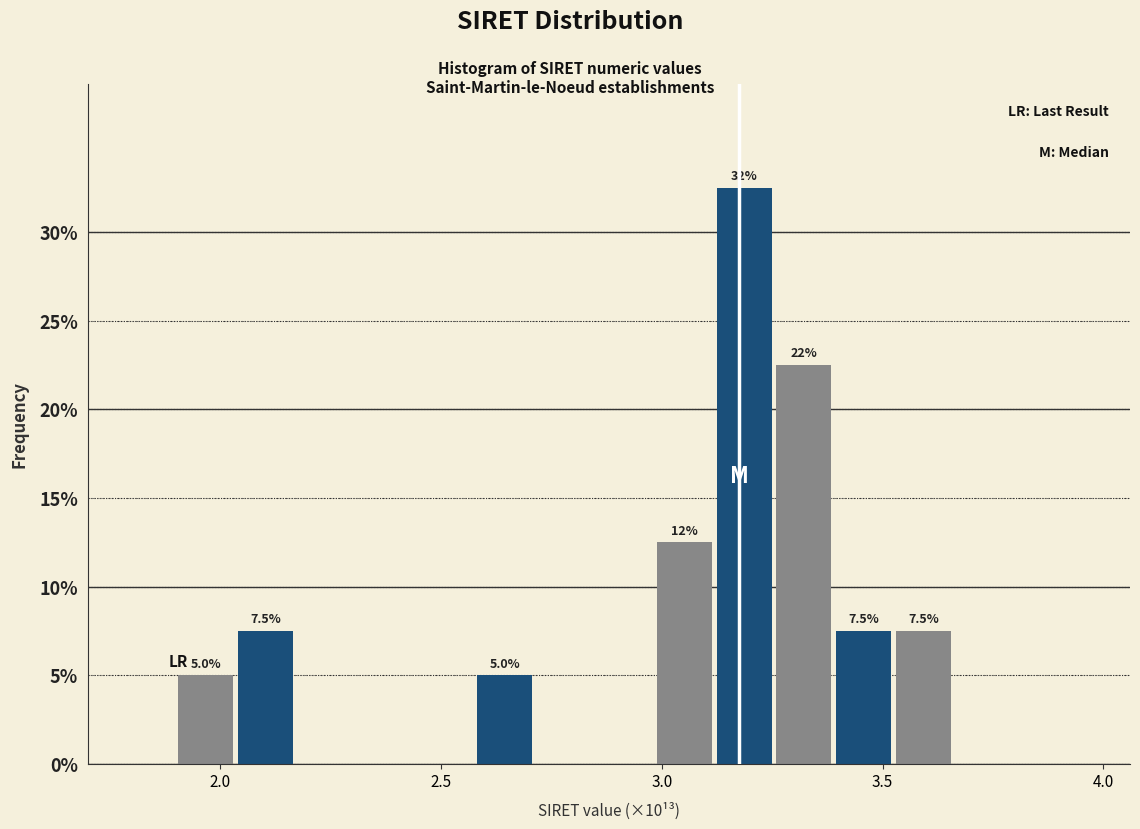

Around what value on the x-axis is the tallest bar? Give the approximate position of its centre, as read against the axis.

3.20